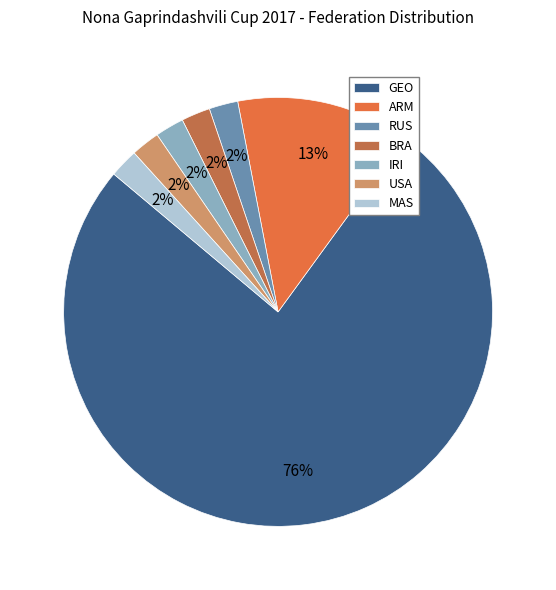

Do IRI and ARM together represent more than half of the pie?

No